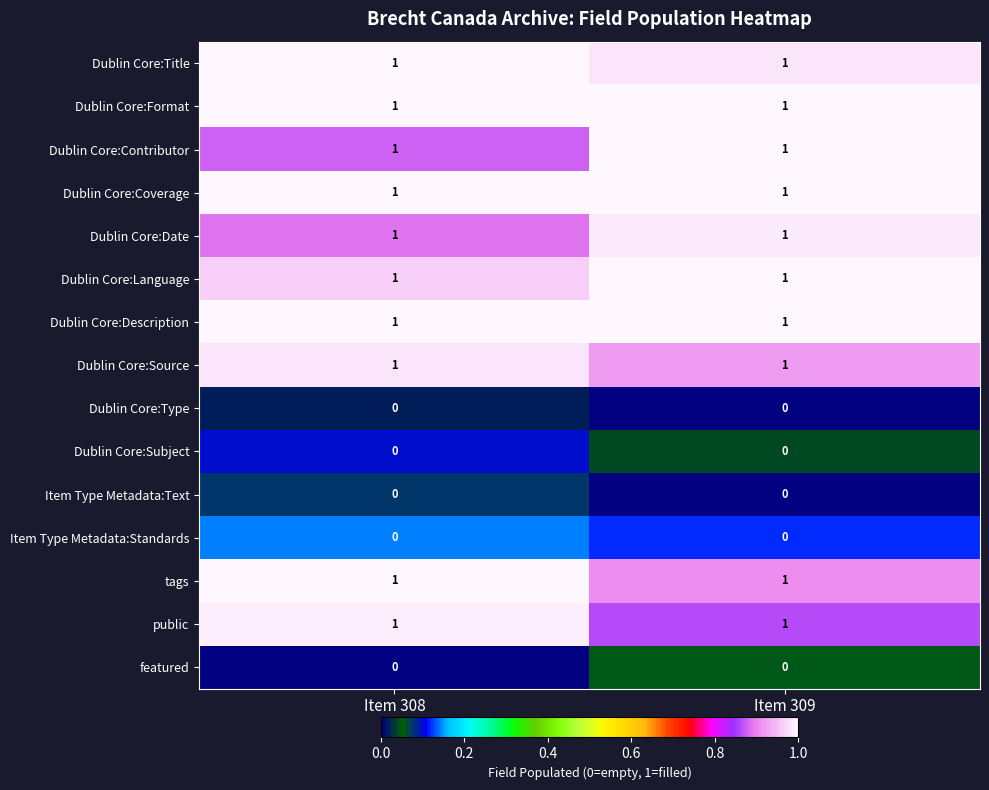

The public series shows 2 at Item 309. True or false?

False